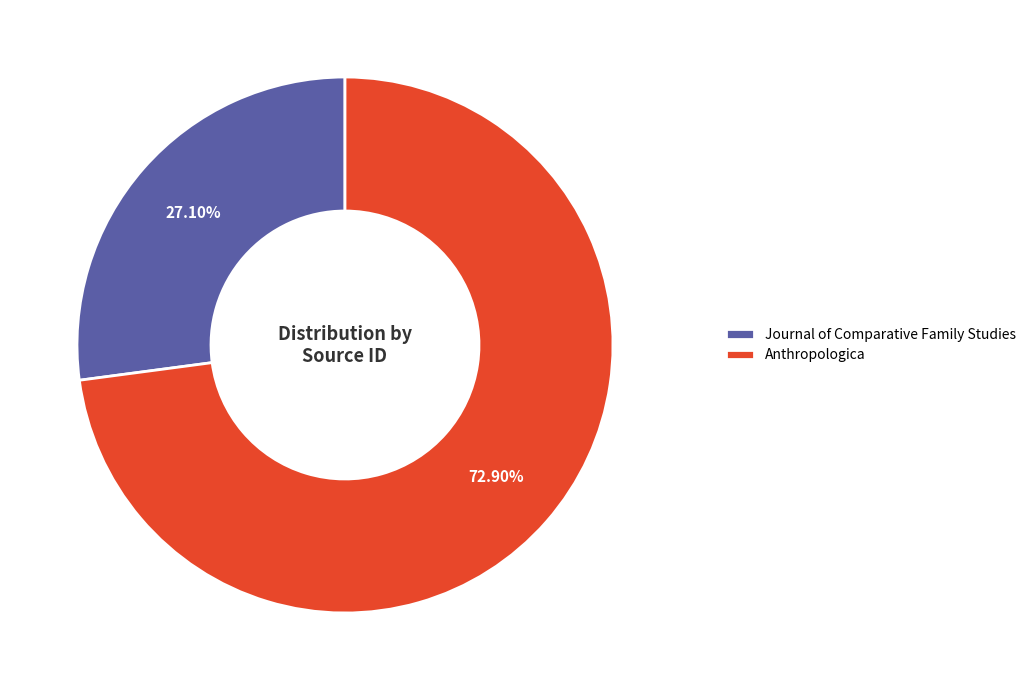

Does any single category account for the majority?

Yes